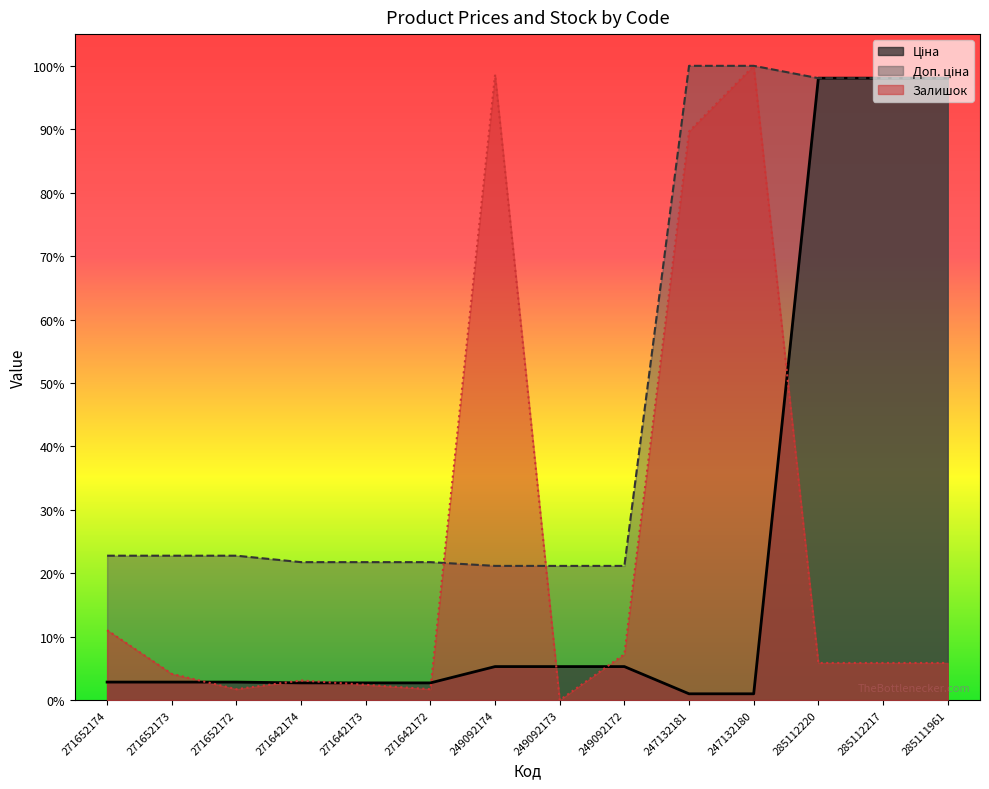

What is the highest value of the Залишок series?

1.0